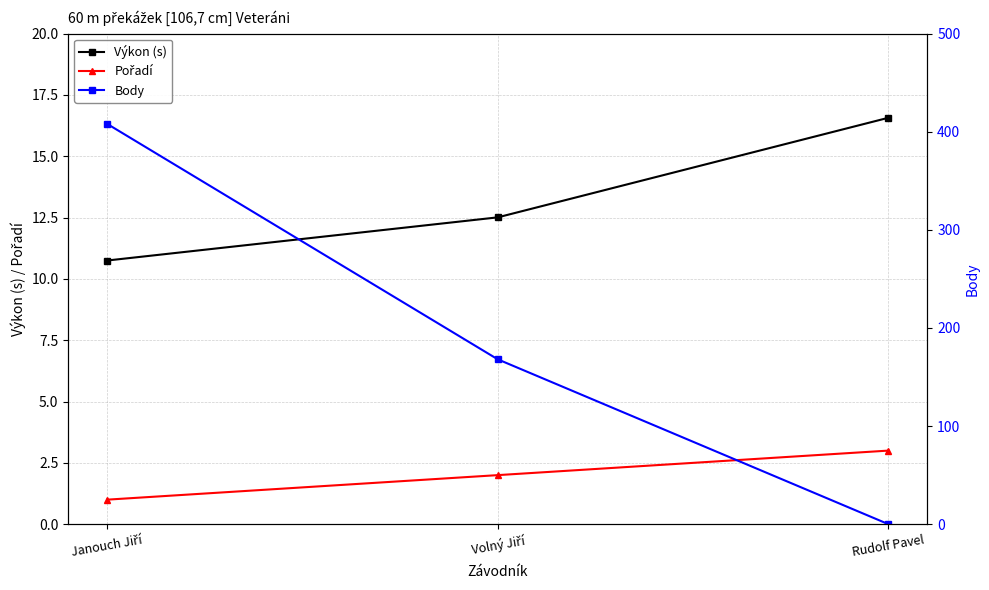

Between Volný Jiří and Rudolf Pavel, which series saw the biggest shift?

Body